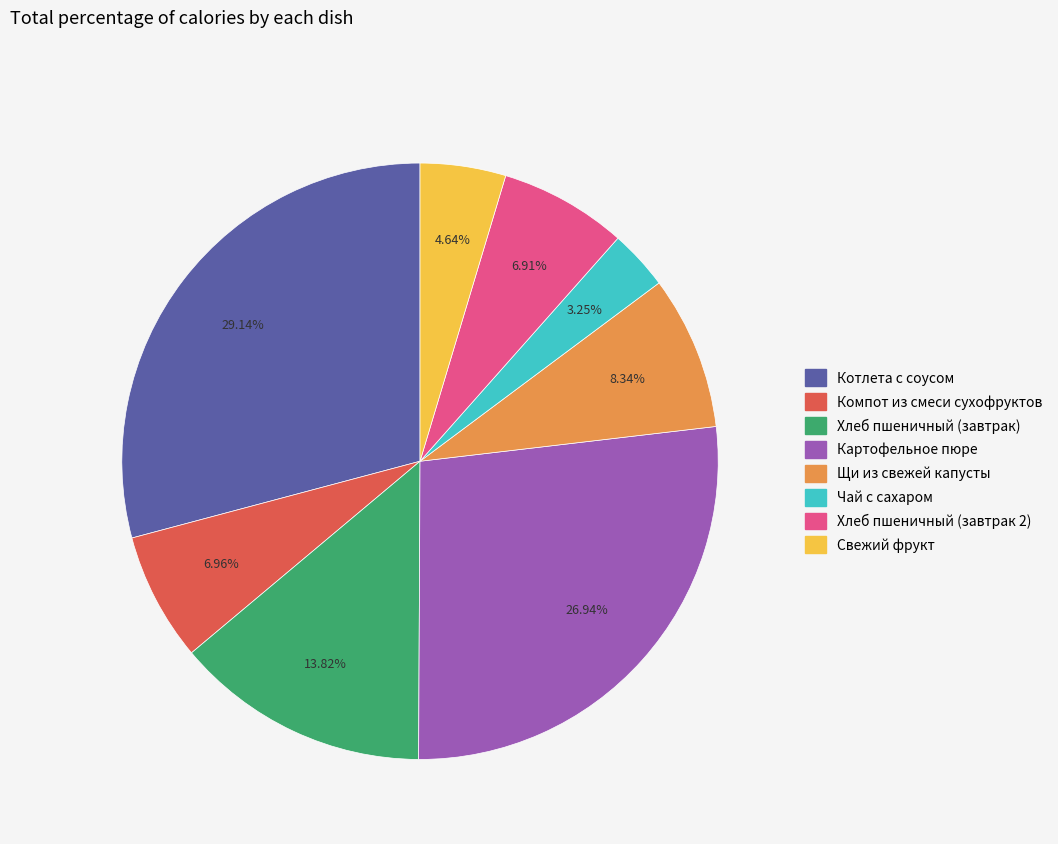

To the nearest percent, what is the average slice percentage?

12%